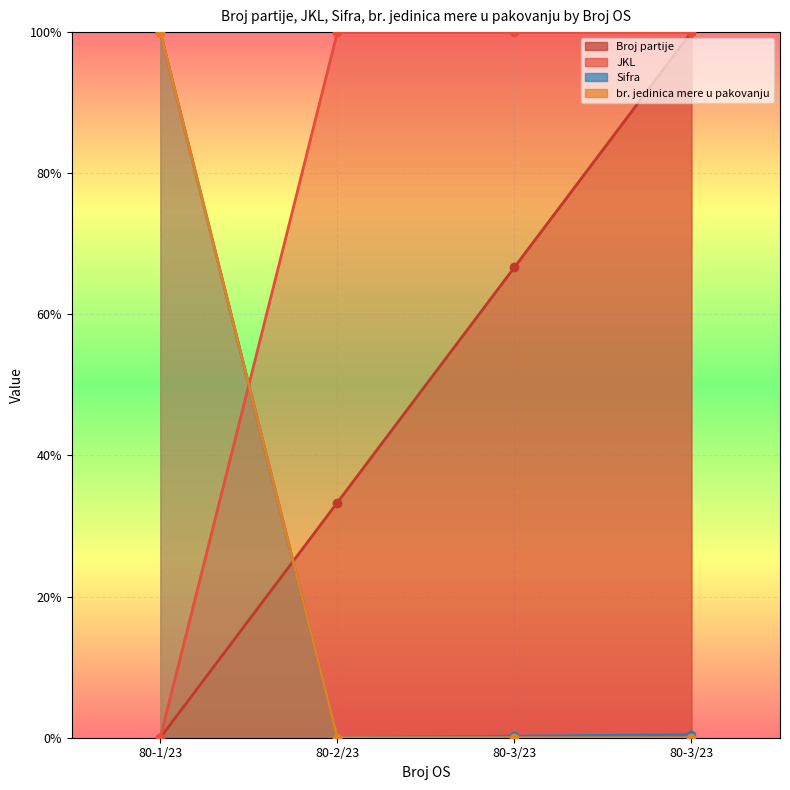

How many lines are shown in the chart?

4